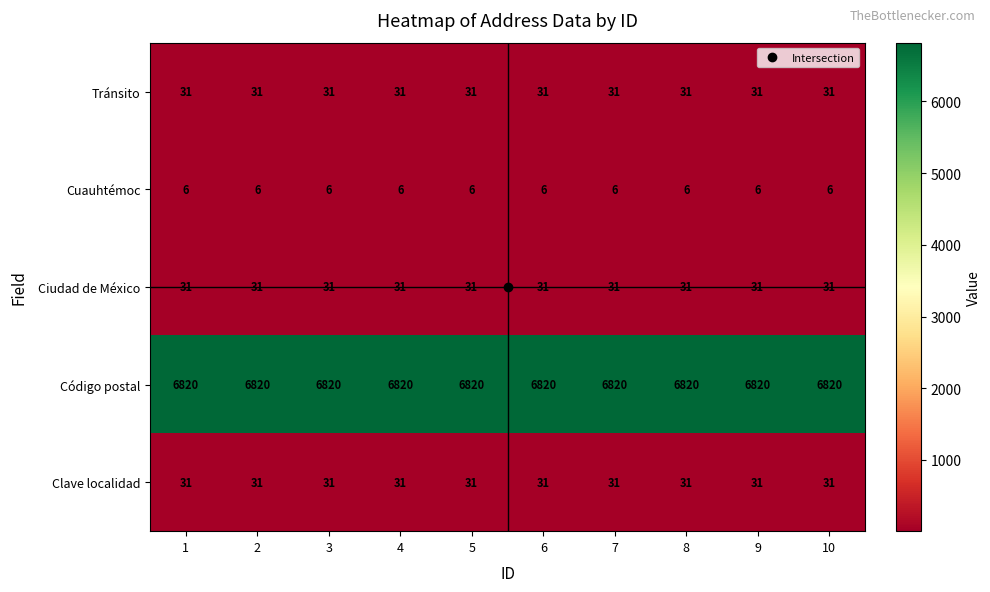

What is the total value across all series at 5?

6919